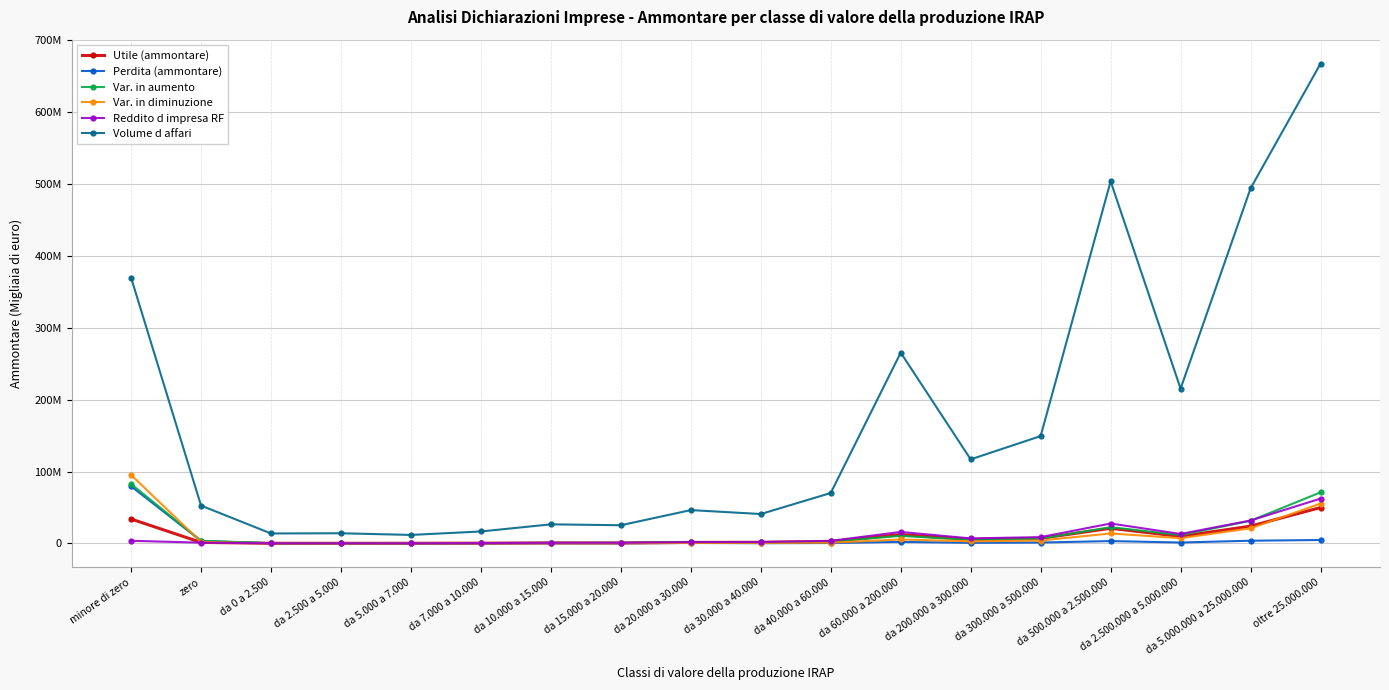

What is the difference between the maximum and minimum values in the Volume d affari series?

655534839